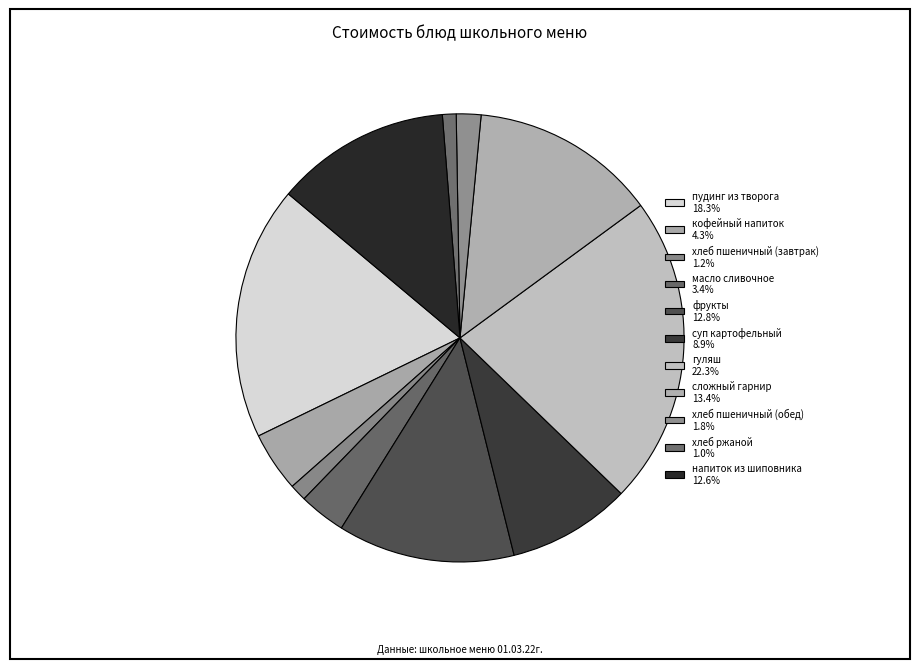

What is the largest slice in the pie chart?

гуляш